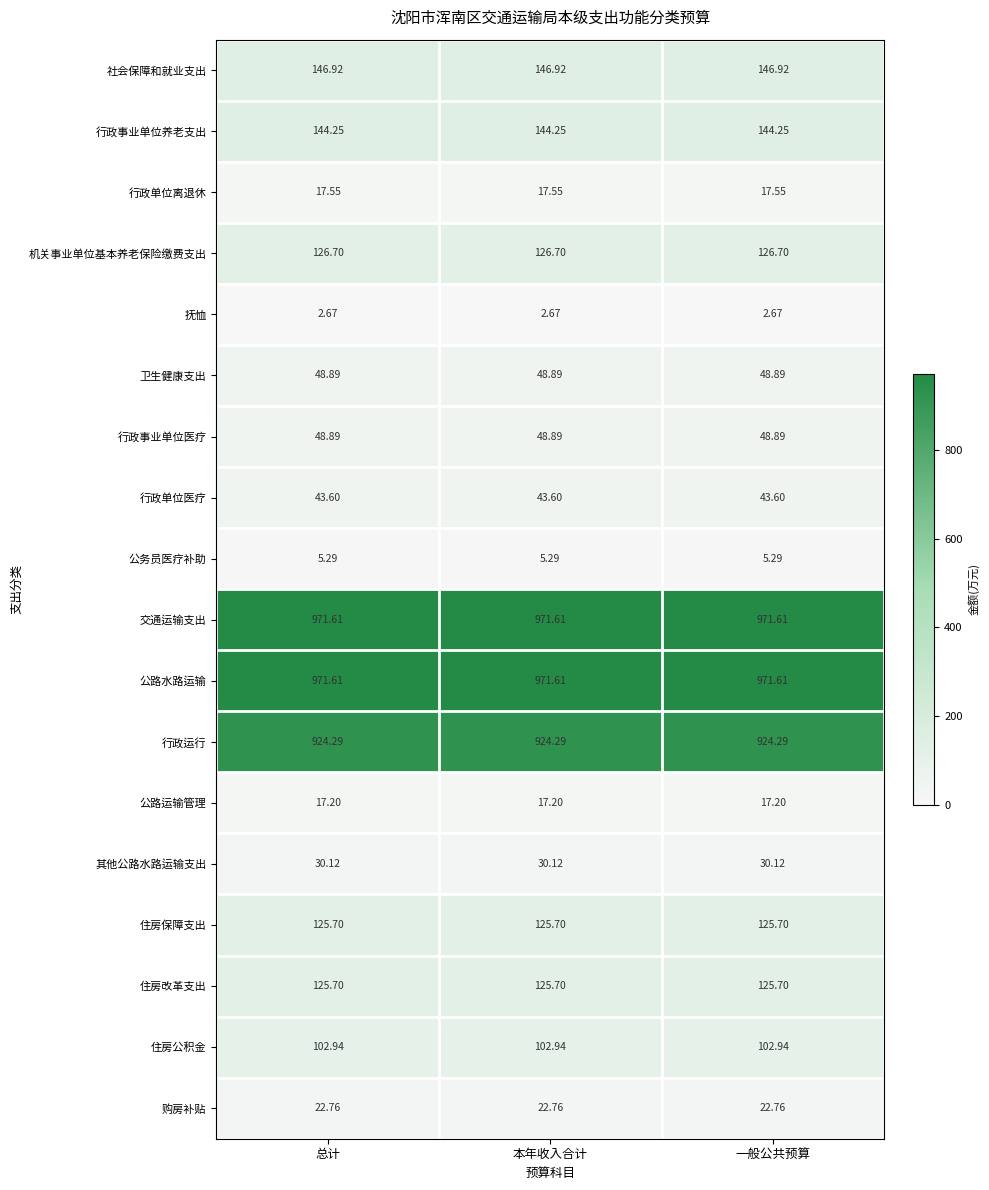

Is the value of 购房补贴 at 本年收入合计 greater than the value of 住房改革支出 at 本年收入合计?

No